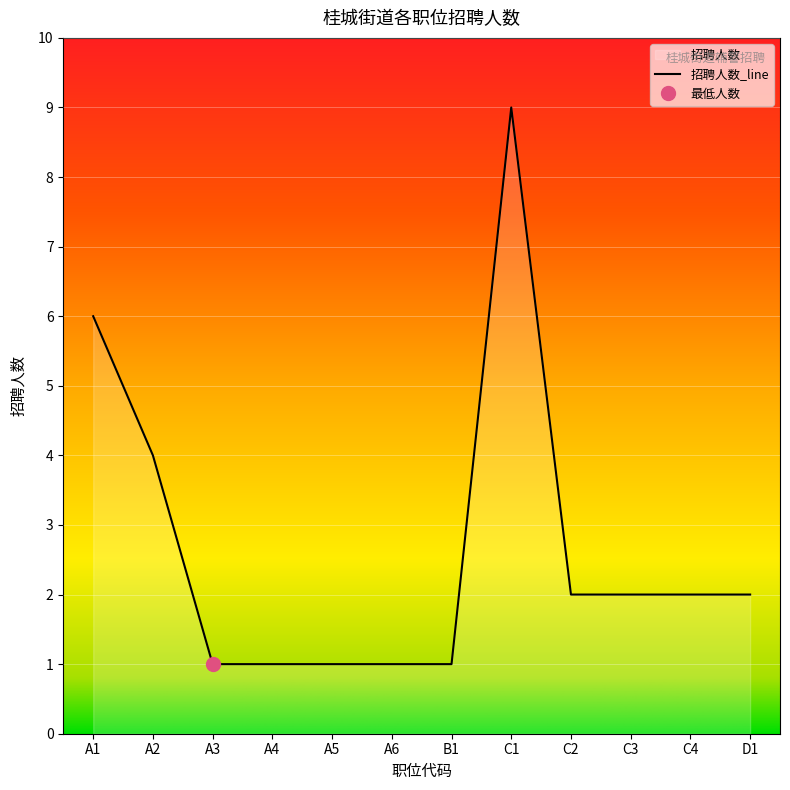

Which label corresponds to the largest value in the chart?

C1